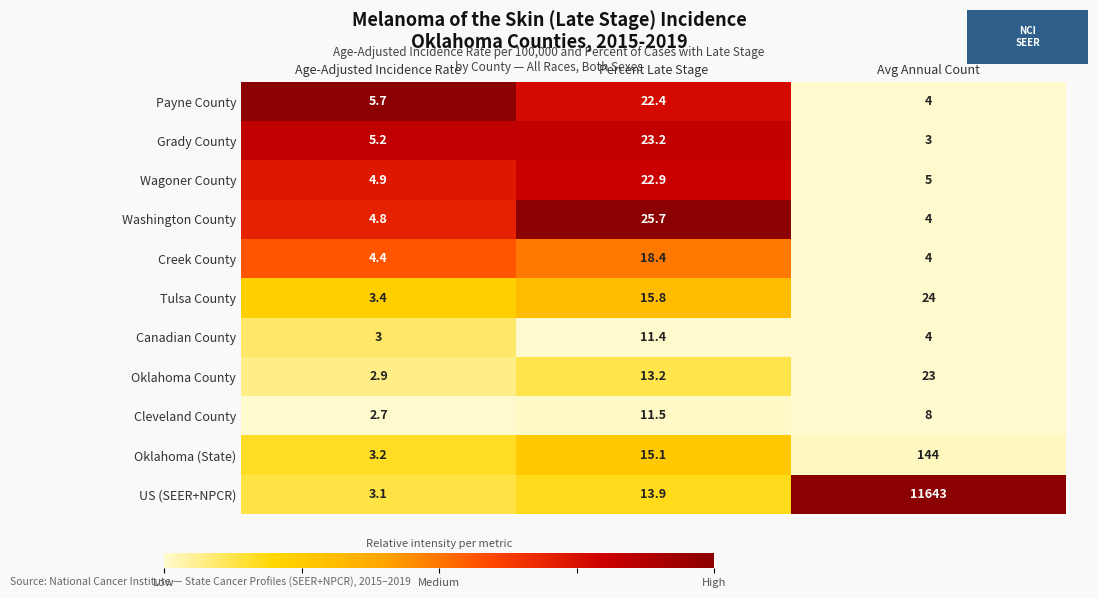

What is the maximum value shown in the chart?

11643.0